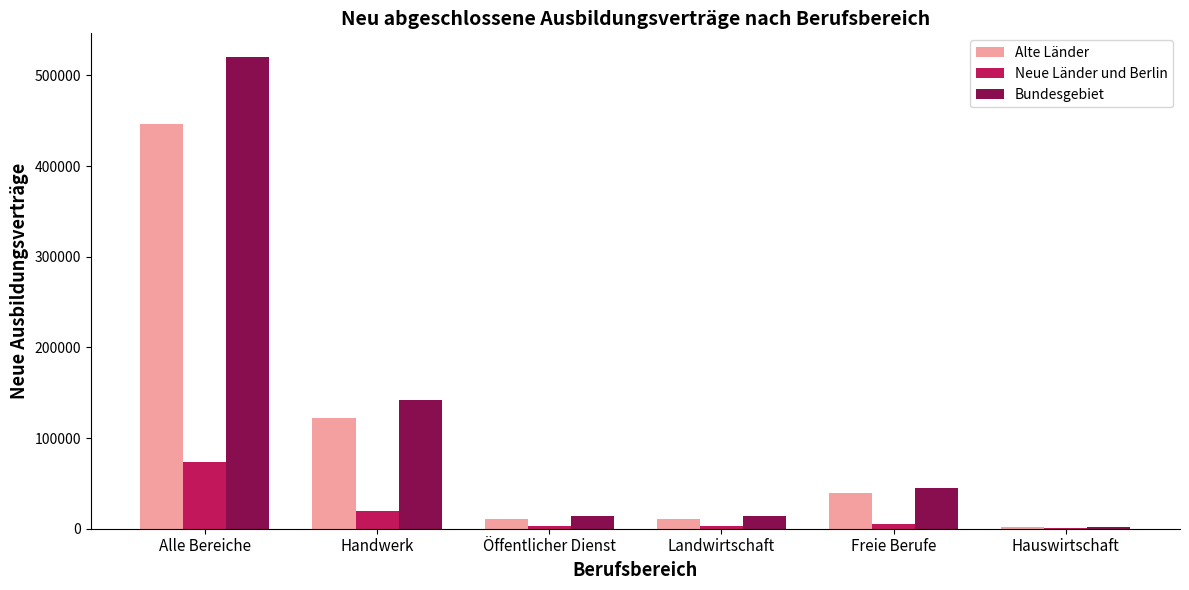

The value of Alte Länder at Alle Bereiche is 446295. True or false?

True